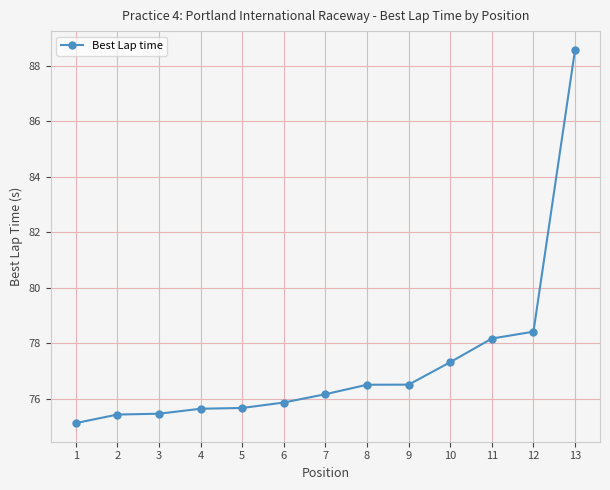

What is the difference between the maximum and second lowest values?

13.2